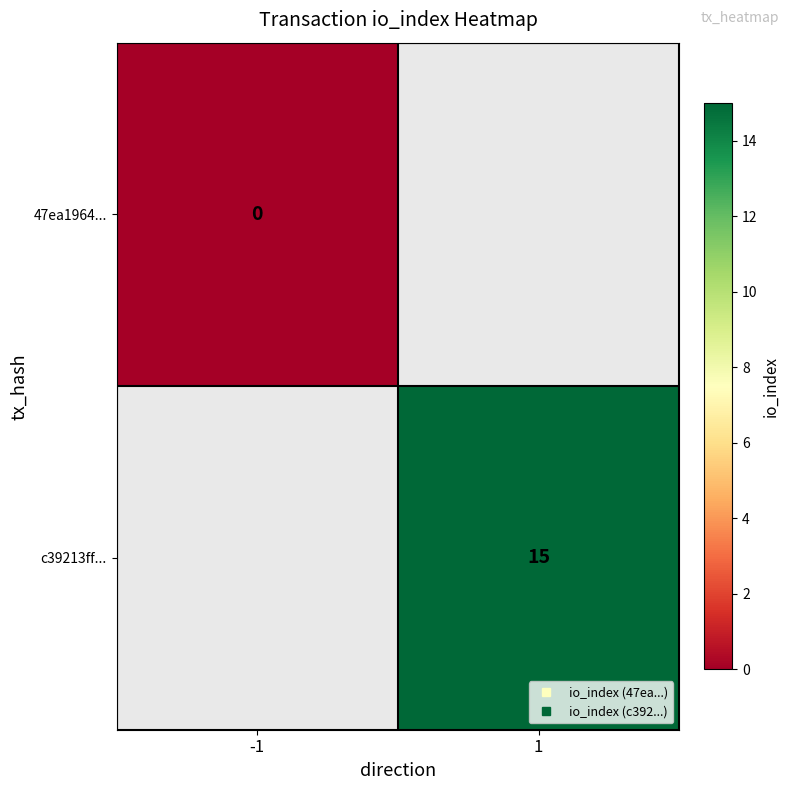

Count the number of categories in the chart.

2